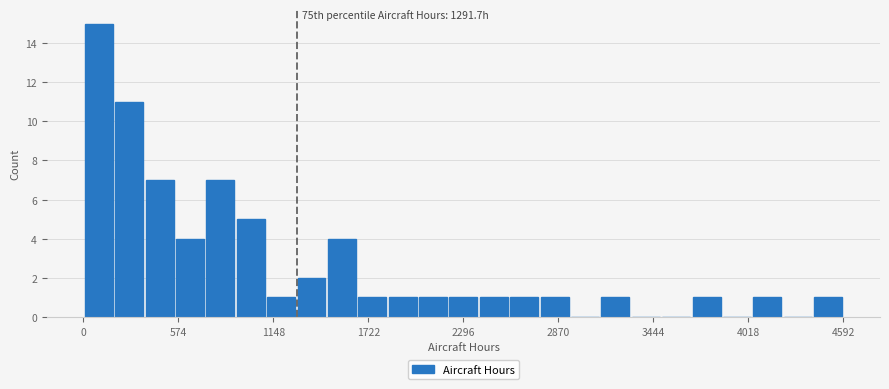

Around what value on the x-axis is the tallest bar? Give the approximate position of its centre, as read against the axis.

100